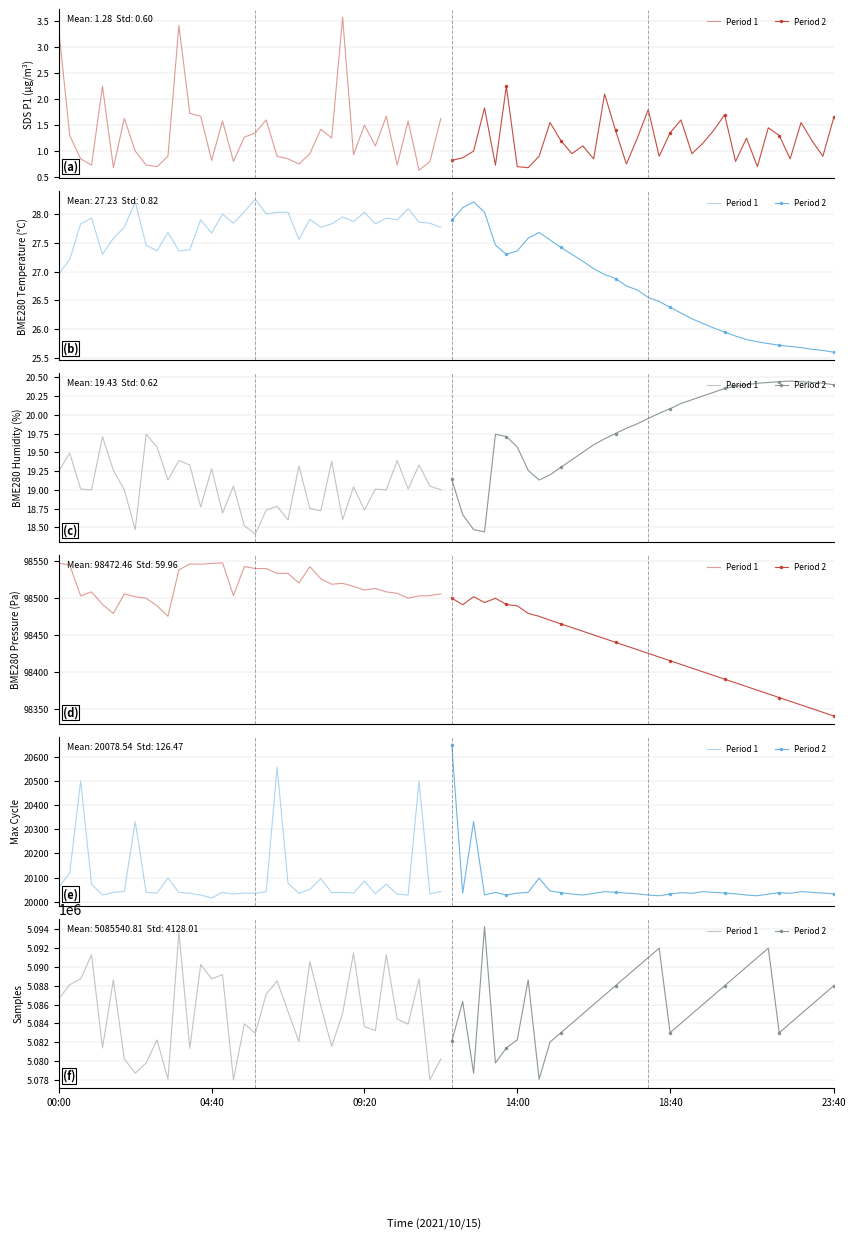

How many data points in Period 2 are less than 5086000?

16